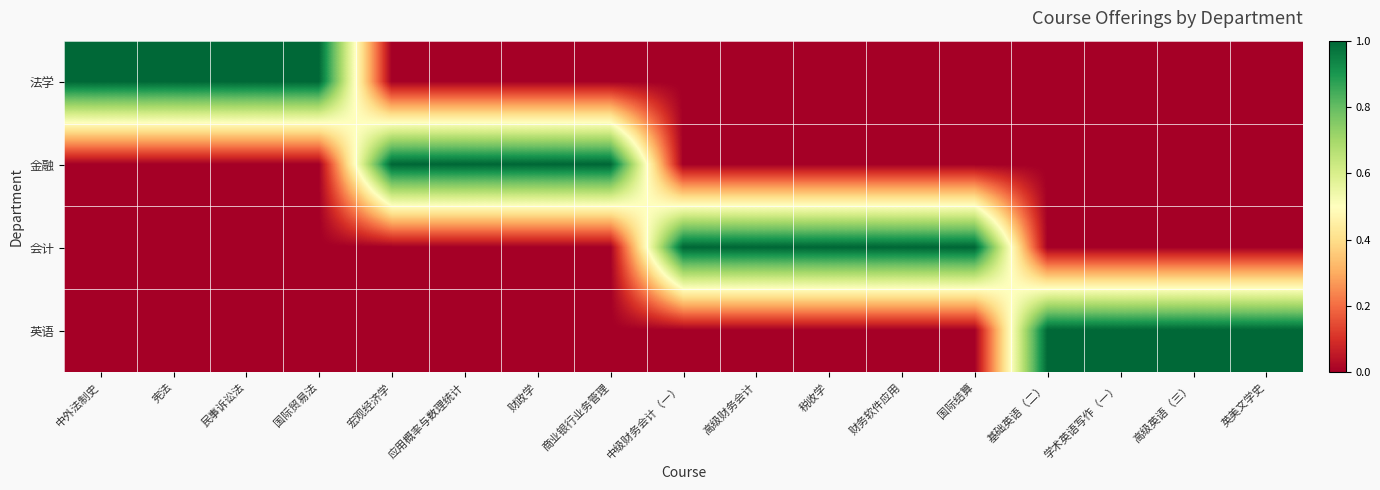

Reading left to right, extract all data points from this chart.

法学: 中外法制史=1	宪法=1	民事诉讼法=1	国际贸易法=1	宏观经济学=0	应用概率与数理统计=0	财政学=0	商业银行业务管理=0	中级财务会计（一）=0	高级财务会计=0	税收学=0	财务软件应用=0	国际结算=0	基础英语（二）=0	学术英语写作（一）=0	高级英语（三）=0	英美文学史=0
金融: 中外法制史=0	宪法=0	民事诉讼法=0	国际贸易法=0	宏观经济学=1	应用概率与数理统计=1	财政学=1	商业银行业务管理=1	中级财务会计（一）=0	高级财务会计=0	税收学=0	财务软件应用=0	国际结算=0	基础英语（二）=0	学术英语写作（一）=0	高级英语（三）=0	英美文学史=0
会计: 中外法制史=0	宪法=0	民事诉讼法=0	国际贸易法=0	宏观经济学=0	应用概率与数理统计=0	财政学=0	商业银行业务管理=0	中级财务会计（一）=1	高级财务会计=1	税收学=1	财务软件应用=1	国际结算=1	基础英语（二）=0	学术英语写作（一）=0	高级英语（三）=0	英美文学史=0
英语: 中外法制史=0	宪法=0	民事诉讼法=0	国际贸易法=0	宏观经济学=0	应用概率与数理统计=0	财政学=0	商业银行业务管理=0	中级财务会计（一）=0	高级财务会计=0	税收学=0	财务软件应用=0	国际结算=0	基础英语（二）=1	学术英语写作（一）=1	高级英语（三）=1	英美文学史=1